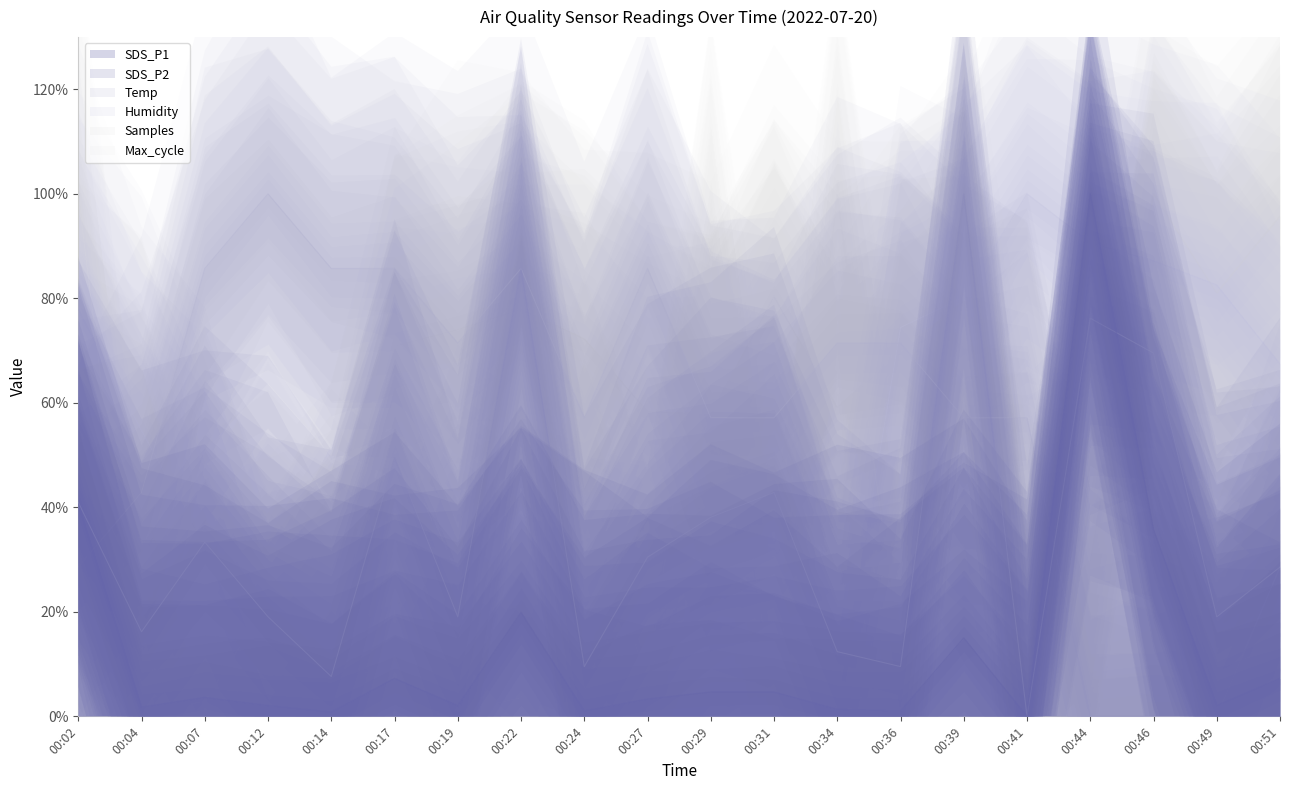

After their last crossing, which series has the higher values: SDS_P2 or Temp?

SDS_P2